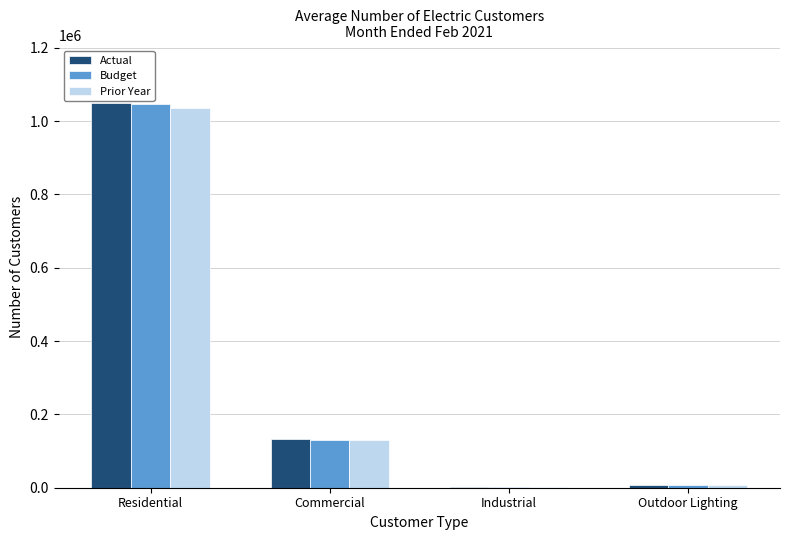

Is it true that Prior Year equals 194211 at Commercial?

False